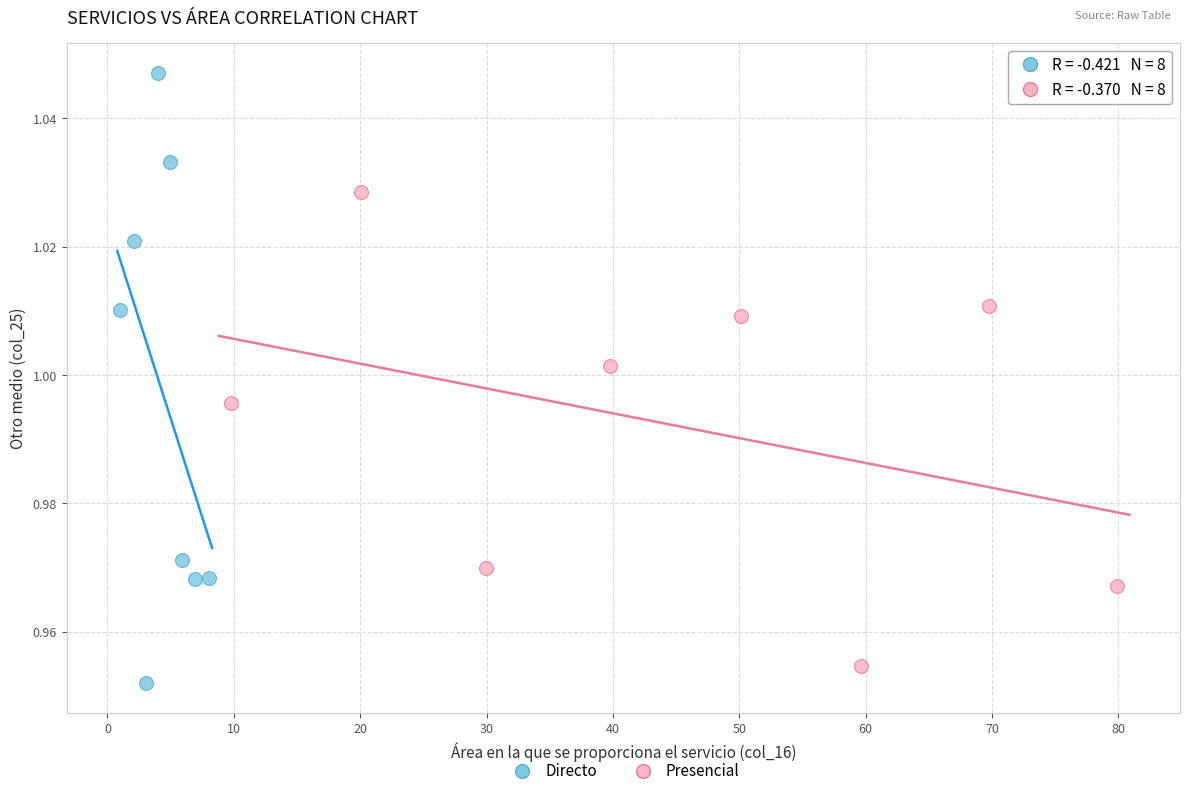

Which series contains the lowest Y value?

Directo